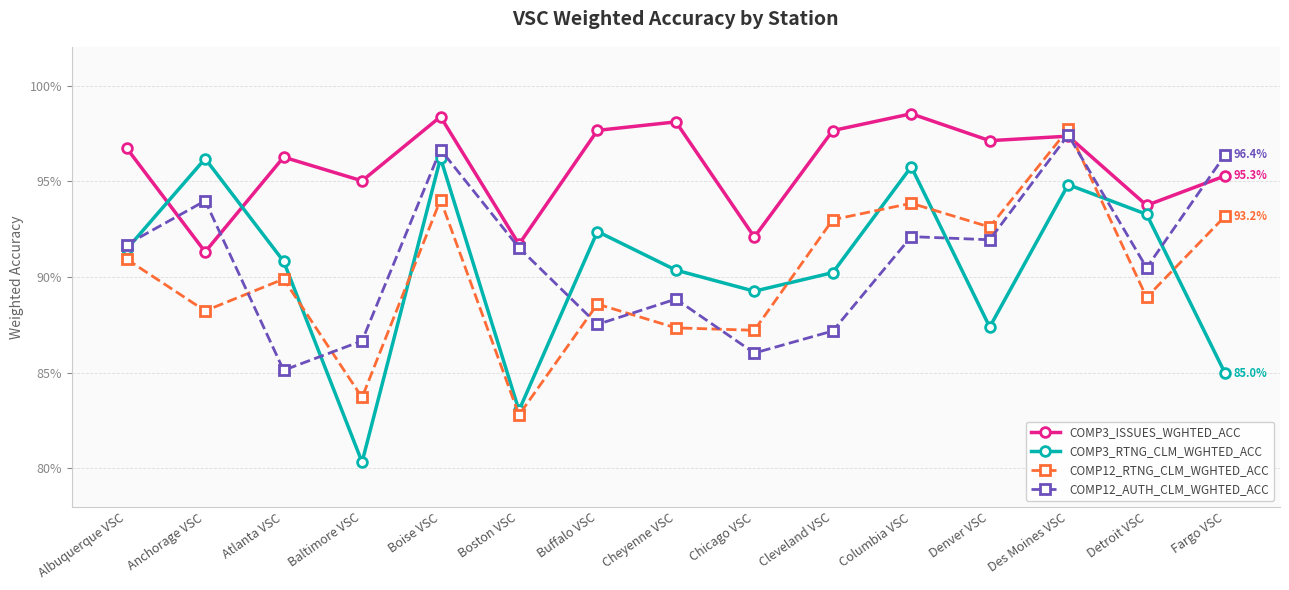

Read the COMP12_AUTH_CLM_WGHTED_ACC value at Fargo VSC.

1.0